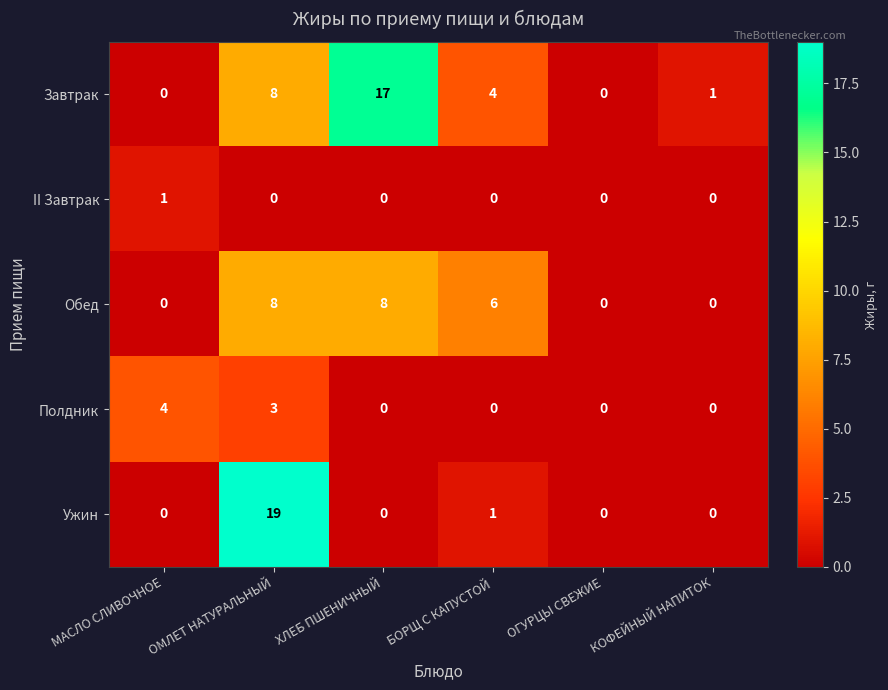

Which series changed the most between БОРЩ С КАПУСТОЙ and КОФЕЙНЫЙ НАПИТОК?

Обед